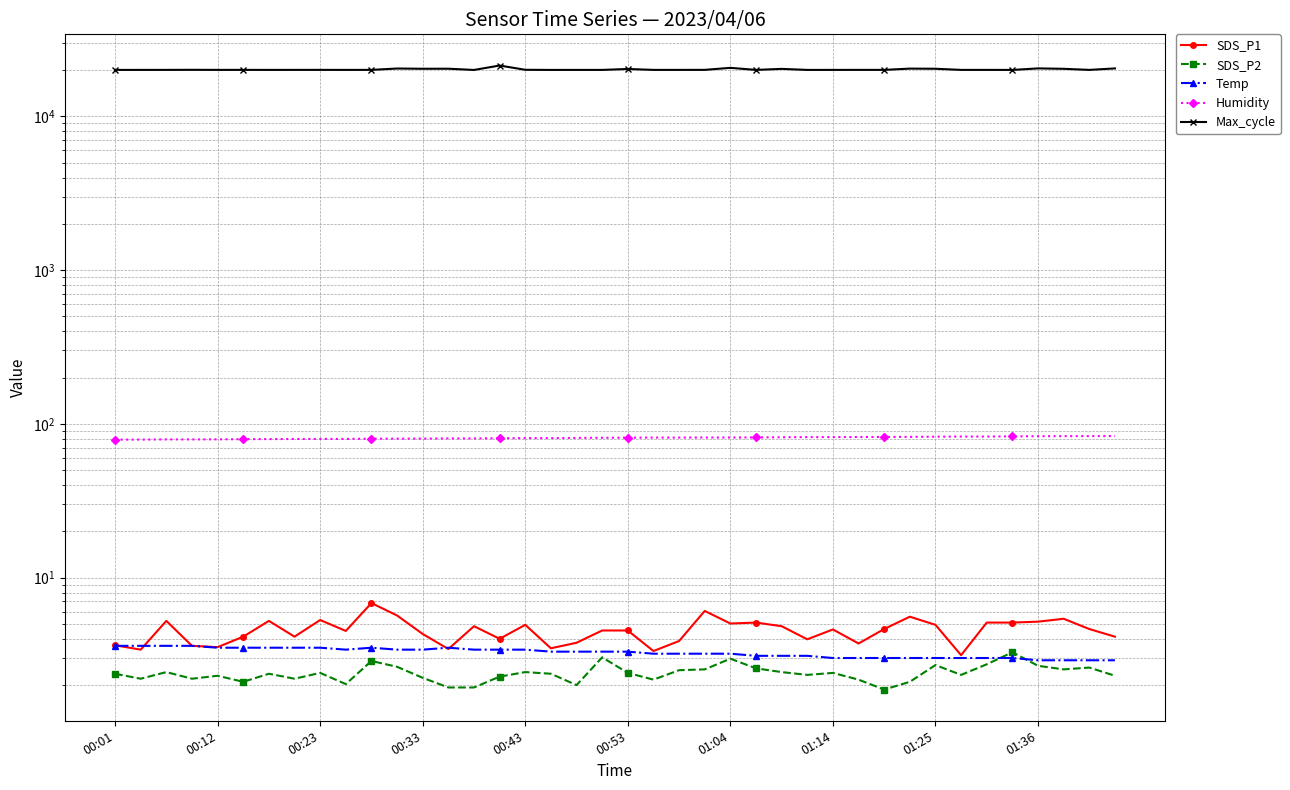

True or false: SDS_P1 and Max_cycle cross at least once.

False